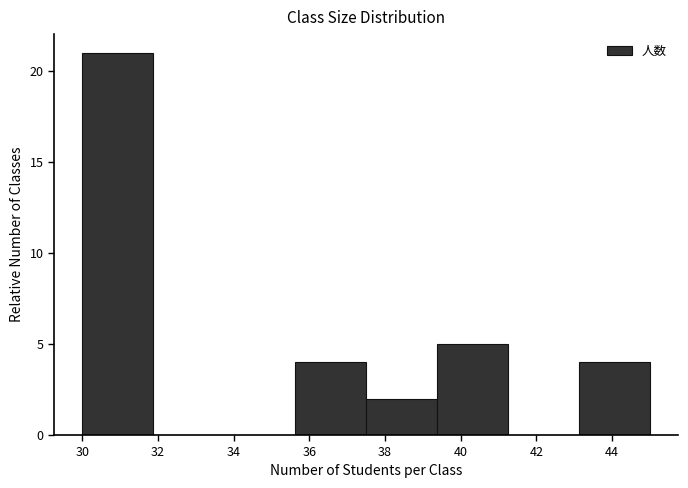

Reading left to right, list every bar in this chart as the range it spans on the x-axis followed by its height. Neither the bar edges nor the heights are printed on the chart, so give them approximately, as read against the axes.

30.0 to 31.8: 21
31.8 to 33.8: 0
33.8 to 35.6: 0
35.6 to 37.6: 4
37.6 to 39.4: 2
39.4 to 41.2: 5
41.2 to 43.2: 0
43.2 to 45.0: 4